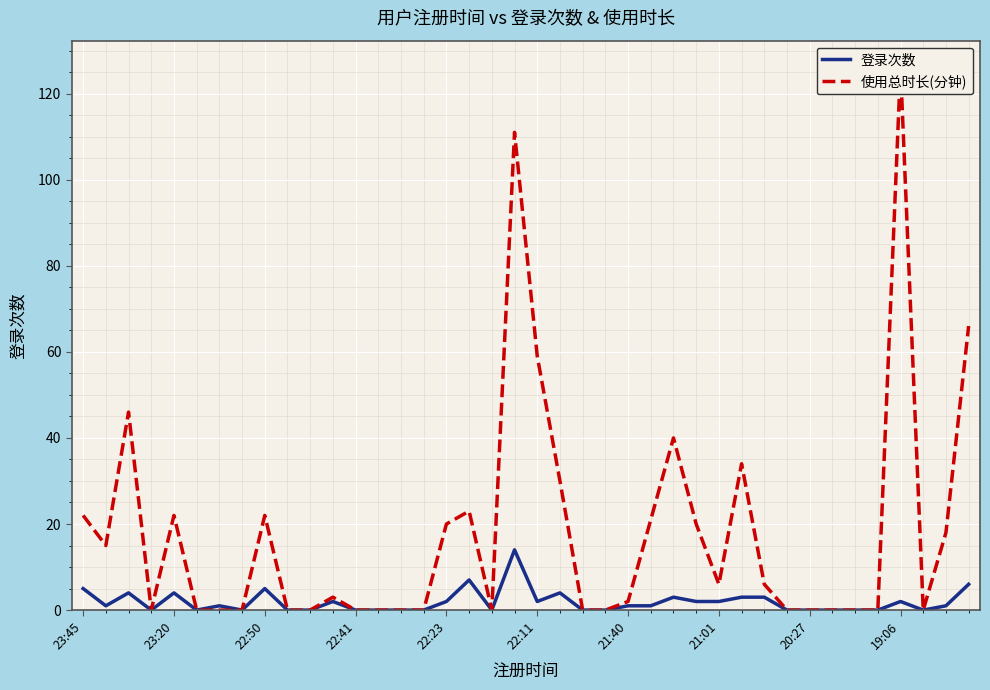

True or false: 使用总时长(分钟) and 登录次数 intersect in this chart.

False